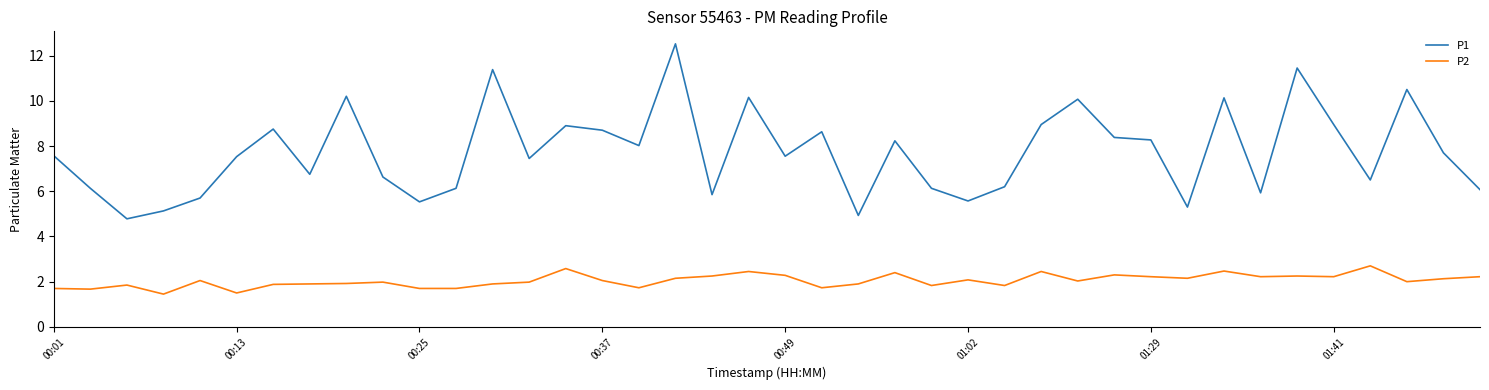

What is the greatest value displayed?

12.5